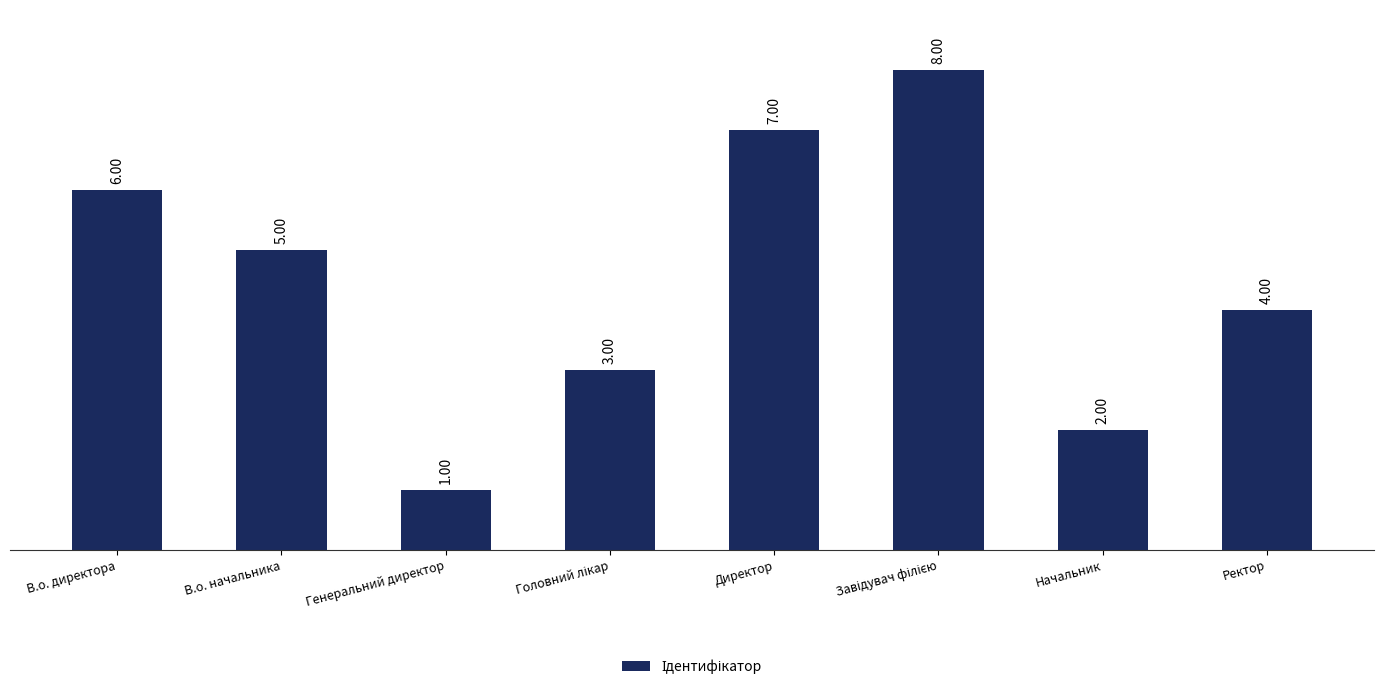

Does the chart contain any negative values?

No